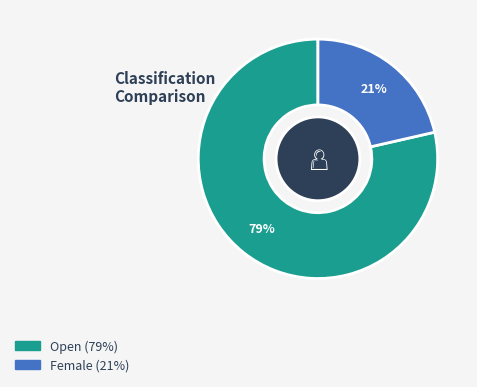

True or false: Open accounts for 64% of the total.

False